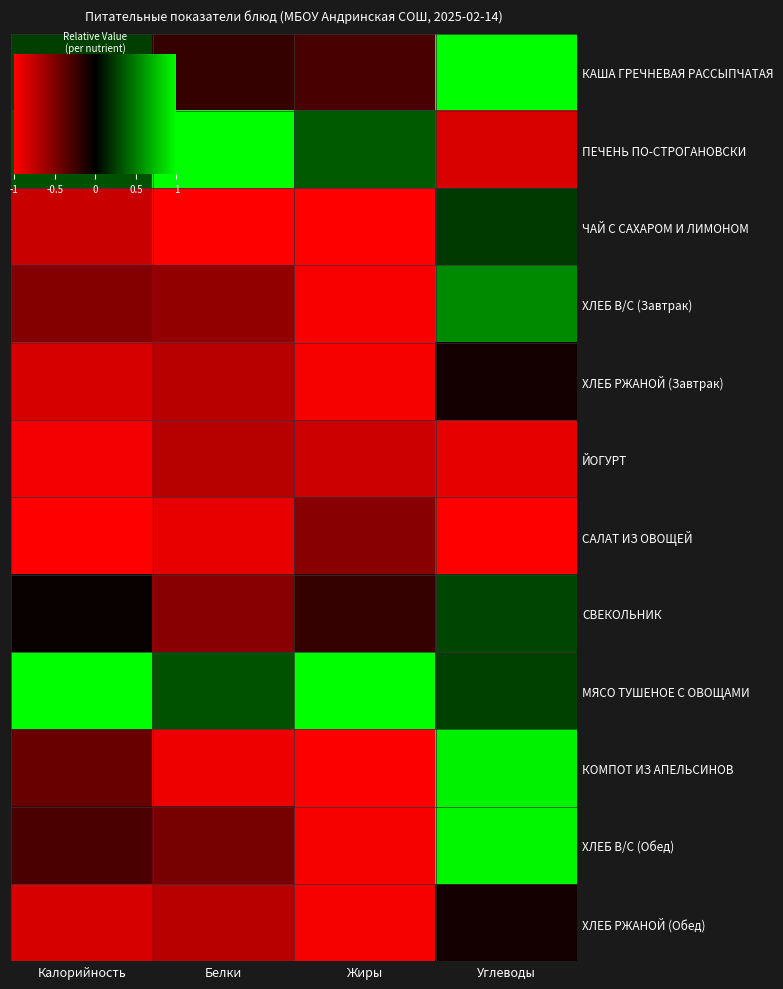

Rank the series by their maximum value, from lowest to highest.

ЙОГУРТ, САЛАТ ИЗ ОВОЩЕЙ, ХЛЕБ РЖАНОЙ (Завтрак), ХЛЕБ РЖАНОЙ (Обед), ЧАЙ С САХАРОМ И ЛИМОНОМ, СВЕКОЛЬНИК, ХЛЕБ В/С (Завтрак), КОМПОТ ИЗ АПЕЛЬСИНОВ, ХЛЕБ В/С (Обед), КАША ГРЕЧНЕВАЯ РАССЫПЧАТАЯ, ПЕЧЕНЬ ПО-СТРОГАНОВСКИ, МЯСО ТУШЕНОЕ С ОВОЩАМИ